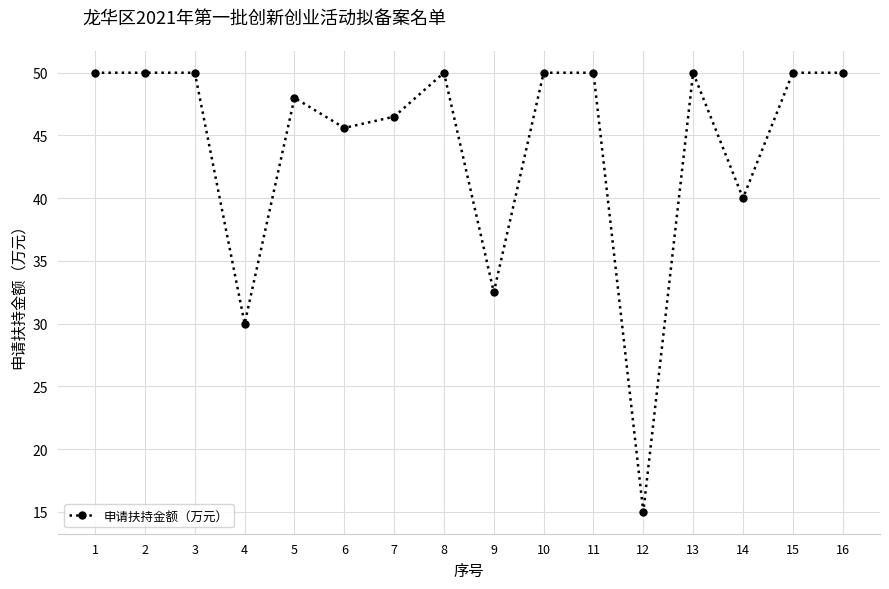

The chart shows a value of 30.0 at 4. True or false?

True